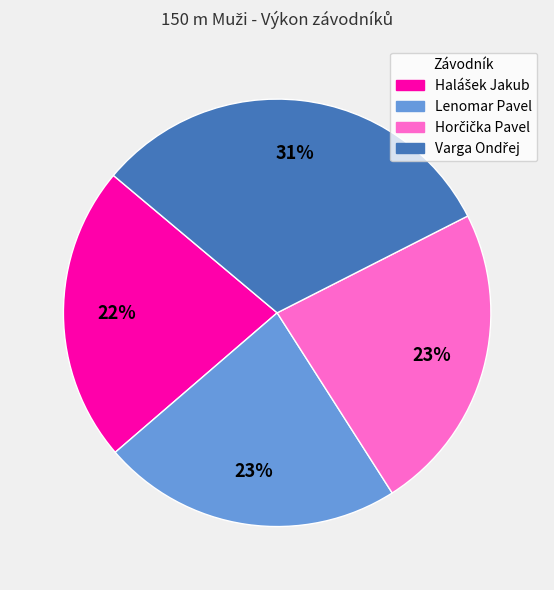

Count the number of slices in the pie.

4